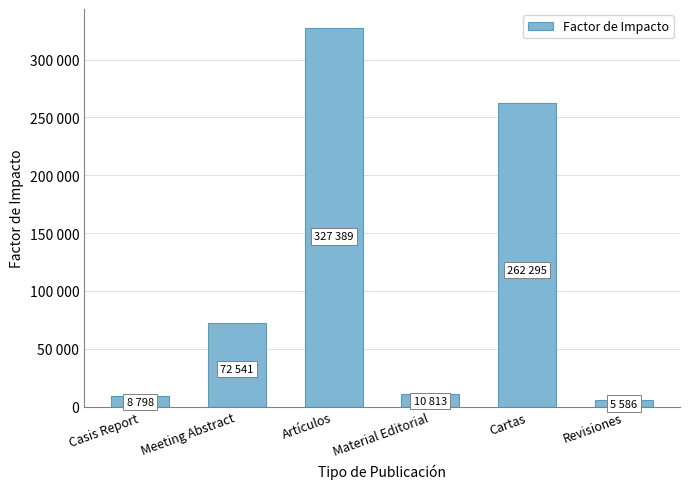

Does the chart contain any negative values?

No